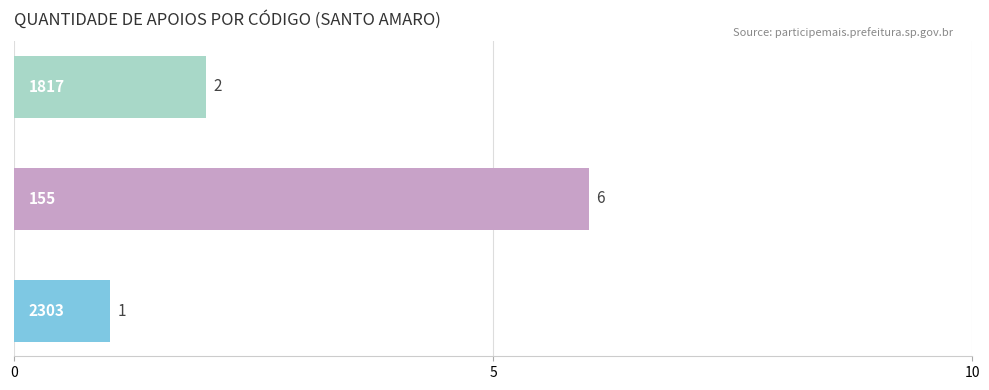

What is the sum of all values?

9